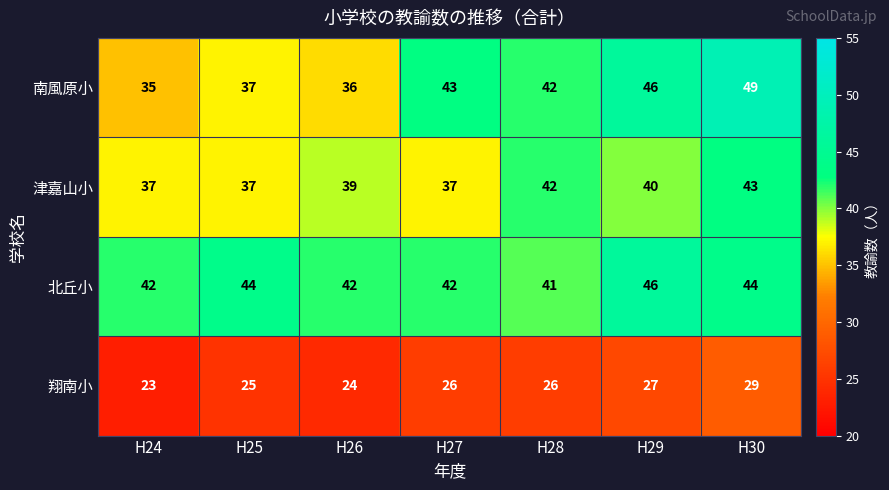

What is the smallest value displayed?

23